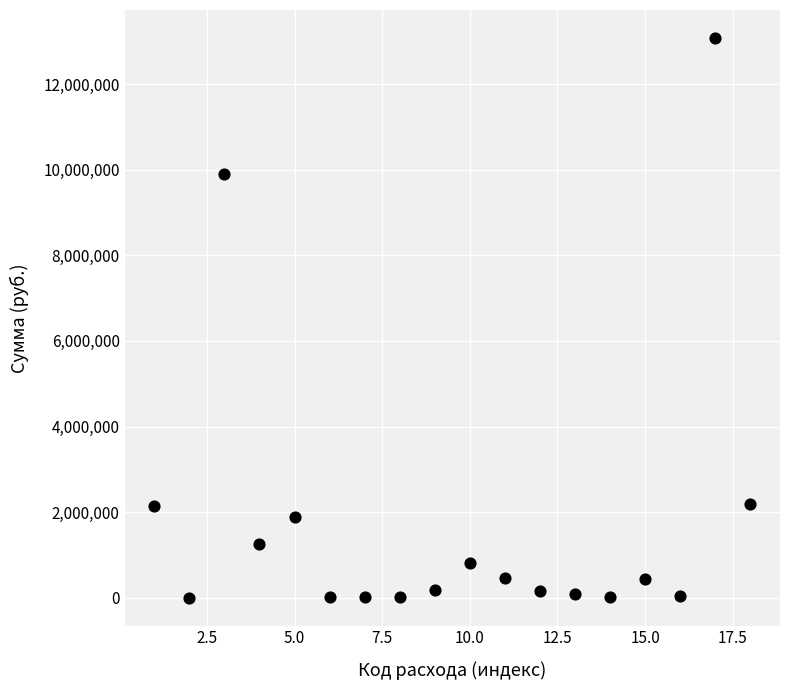

What Y value in the scatter plot is closest to 6540364?

9905044.0